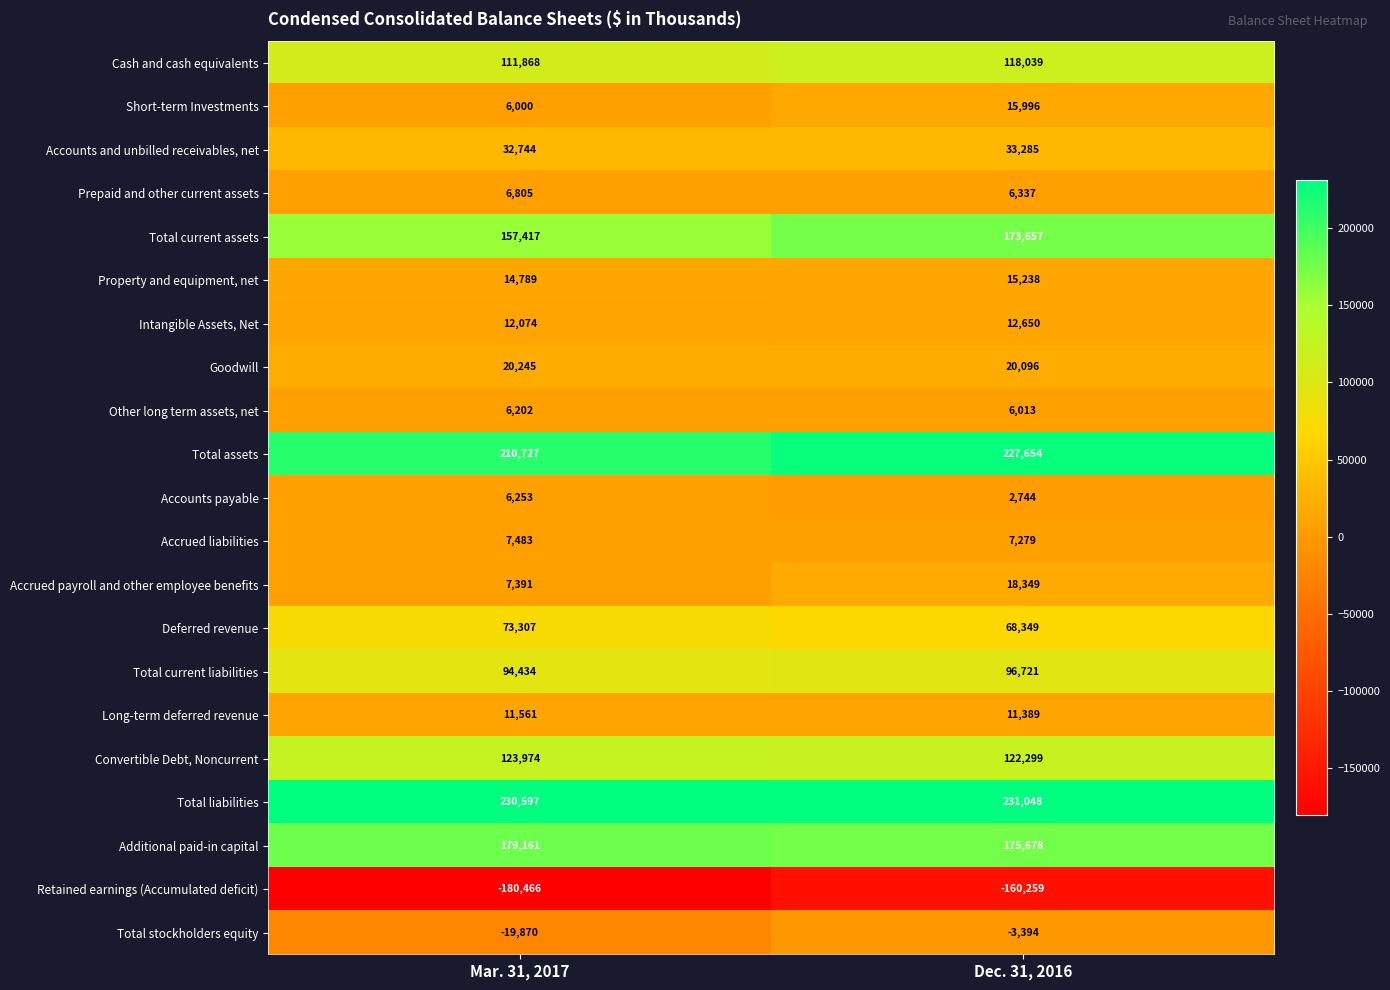

What is the sum of all Convertible Debt, Noncurrent values?

246273